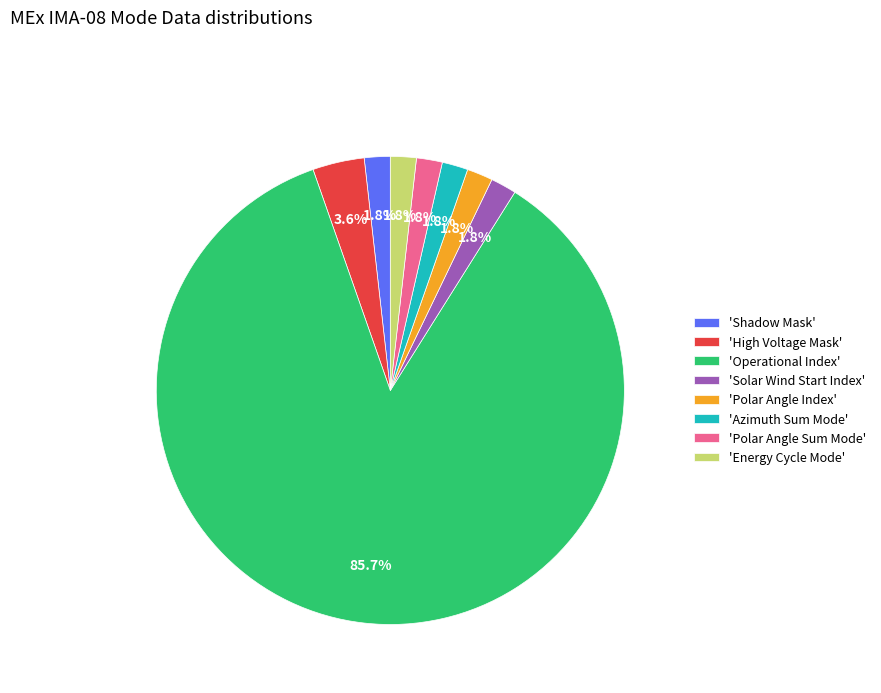

What is the ratio of the value at 'Azimuth Sum Mode' to the value at 'Polar Angle Sum Mode'?

1.0